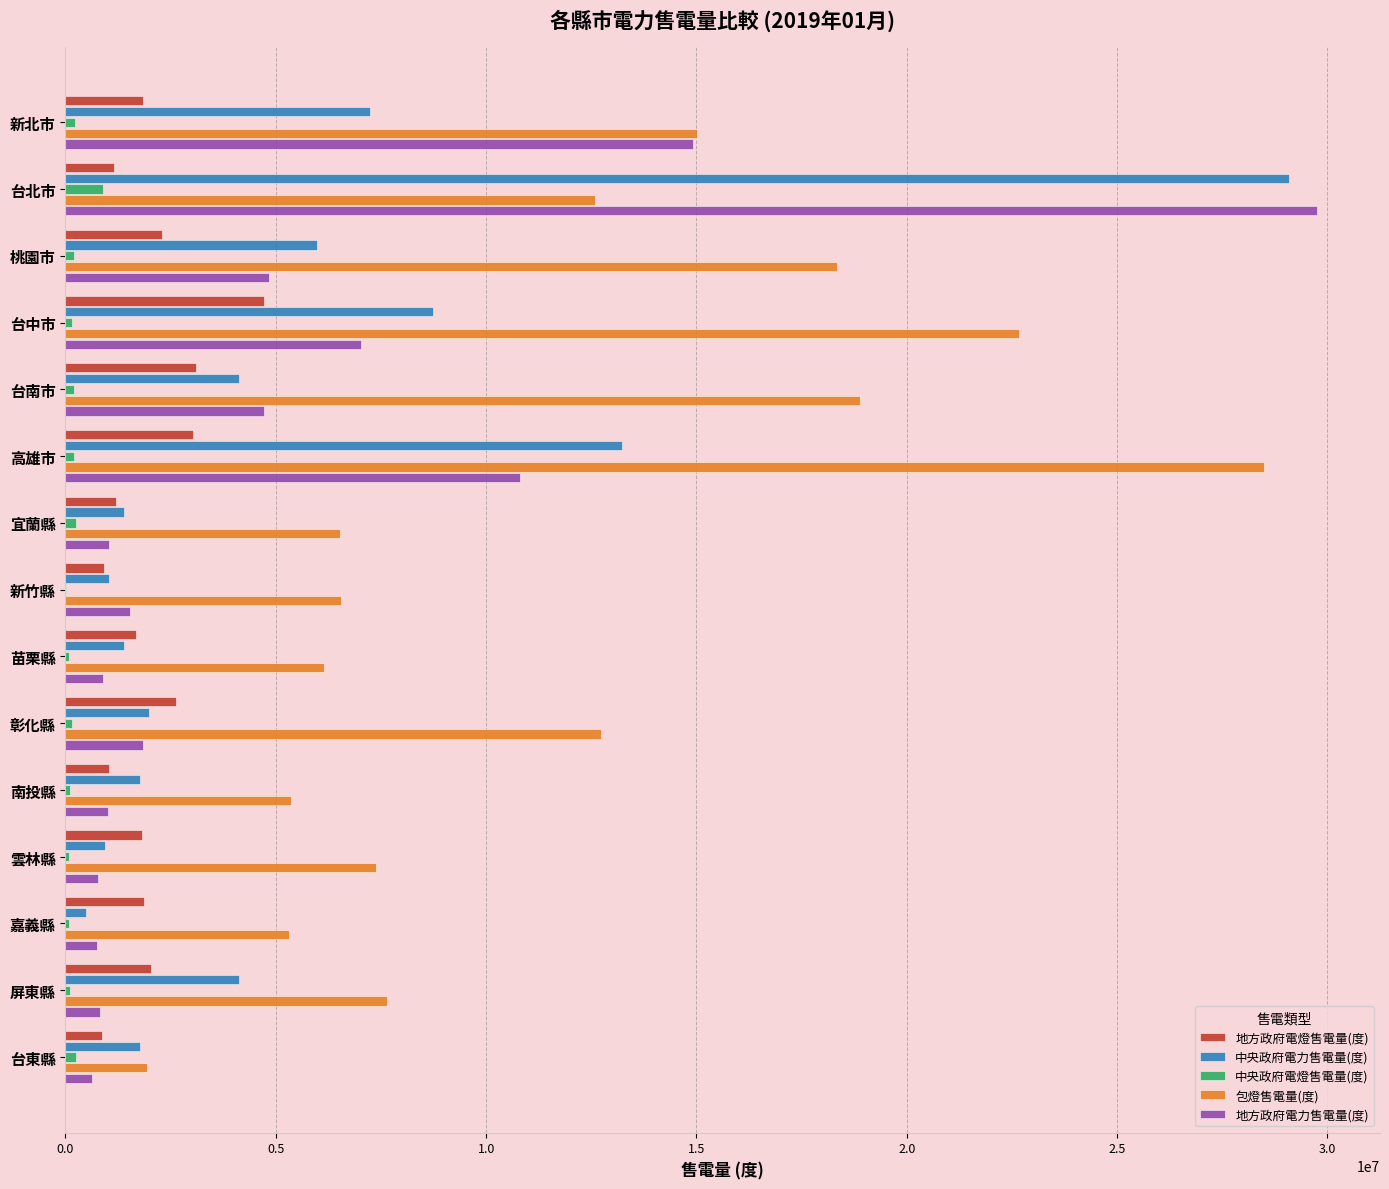

Between 桃園市 and 高雄市, which series saw the biggest shift?

包燈售電量(度)